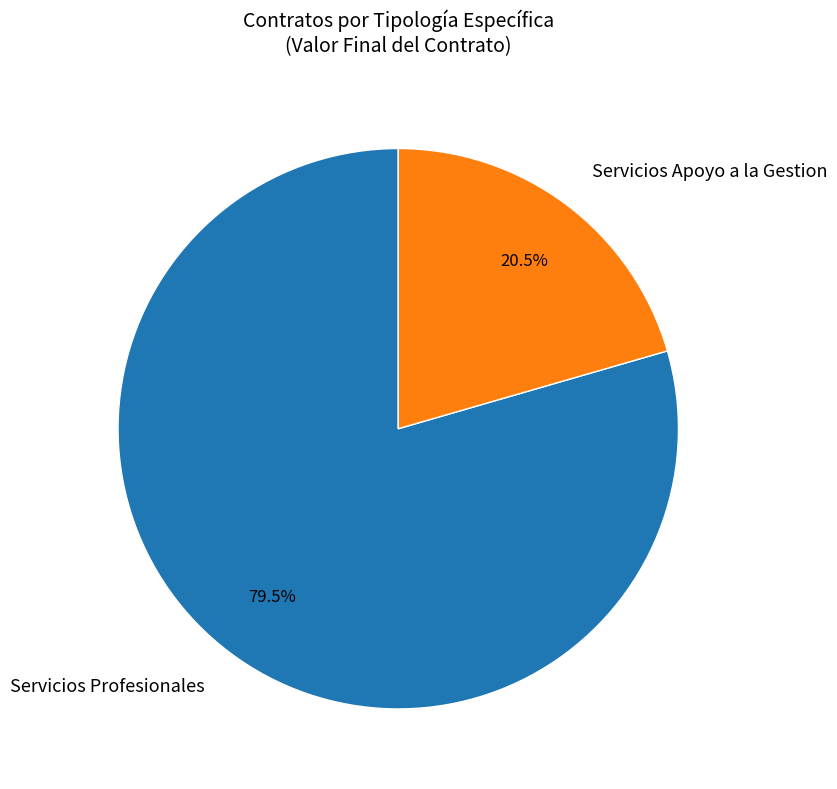

Which slice is the smallest?

Servicios Apoyo a la Gestion